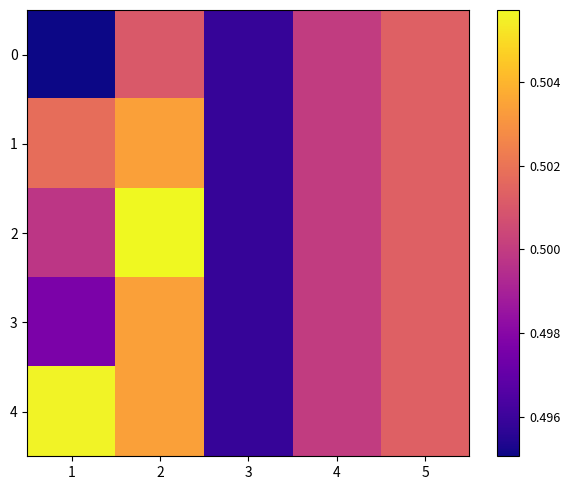

Reading left to right, list all the values displayed in this chart.

0: 1=0.5	2=0.5	3=0.5	4=0.5	5=0.5
1: 1=0.5	2=0.5	3=0.5	4=0.5	5=0.5
2: 1=0.5	2=0.5	3=0.5	4=0.5	5=0.5
3: 1=0.5	2=0.5	3=0.5	4=0.5	5=0.5
4: 1=0.5	2=0.5	3=0.5	4=0.5	5=0.5